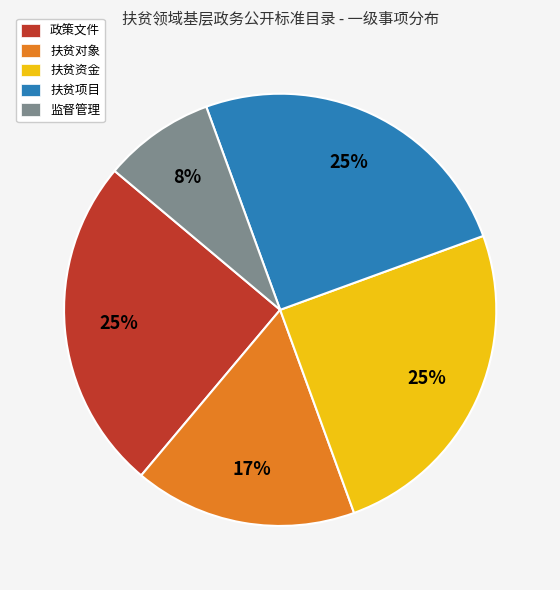

What percentage is the 监督管理 slice, to the nearest percent?

8%